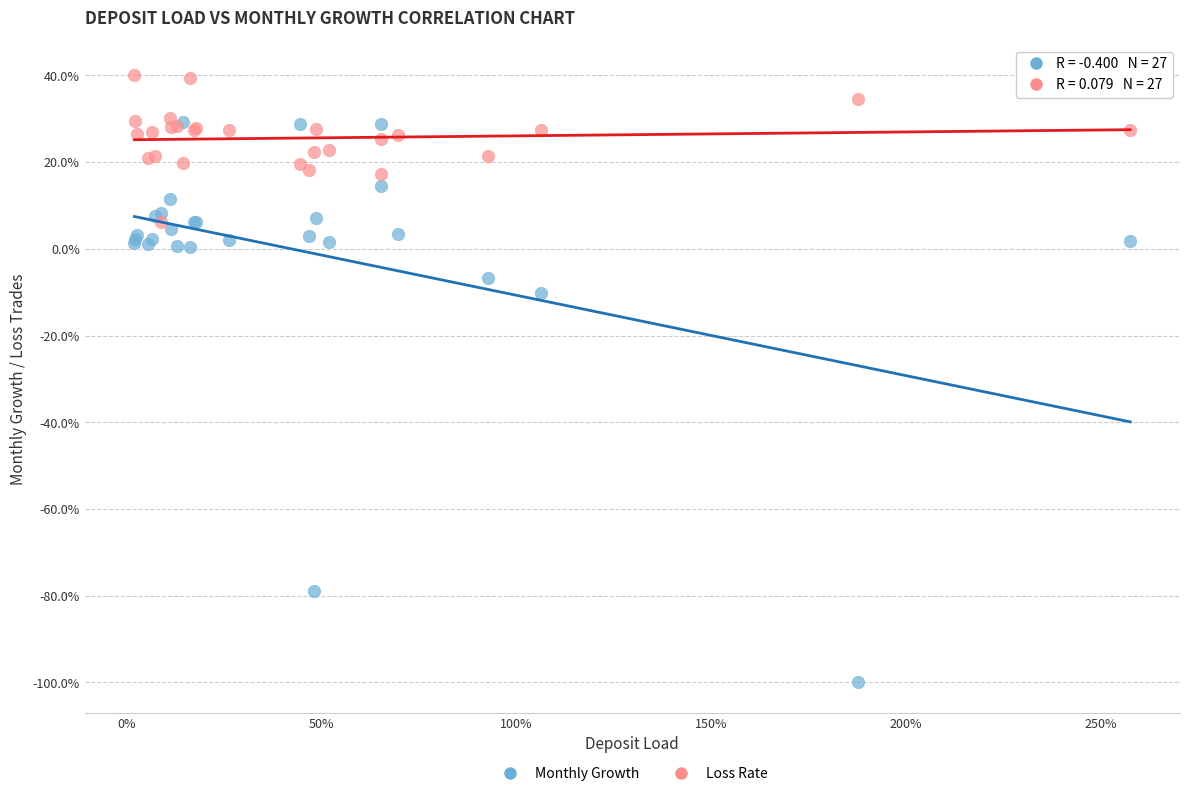

Which series contains the highest Y value?

Loss Rate